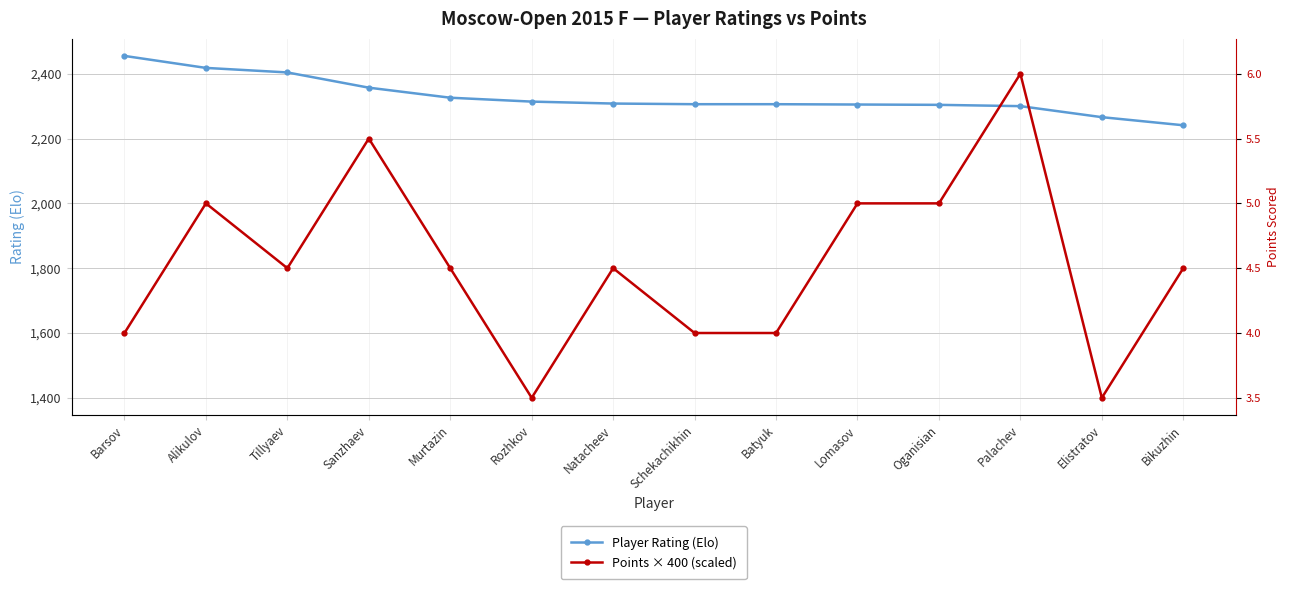

Is it true that Player Rating (Elo) equals 3834 at Murtazin?

False